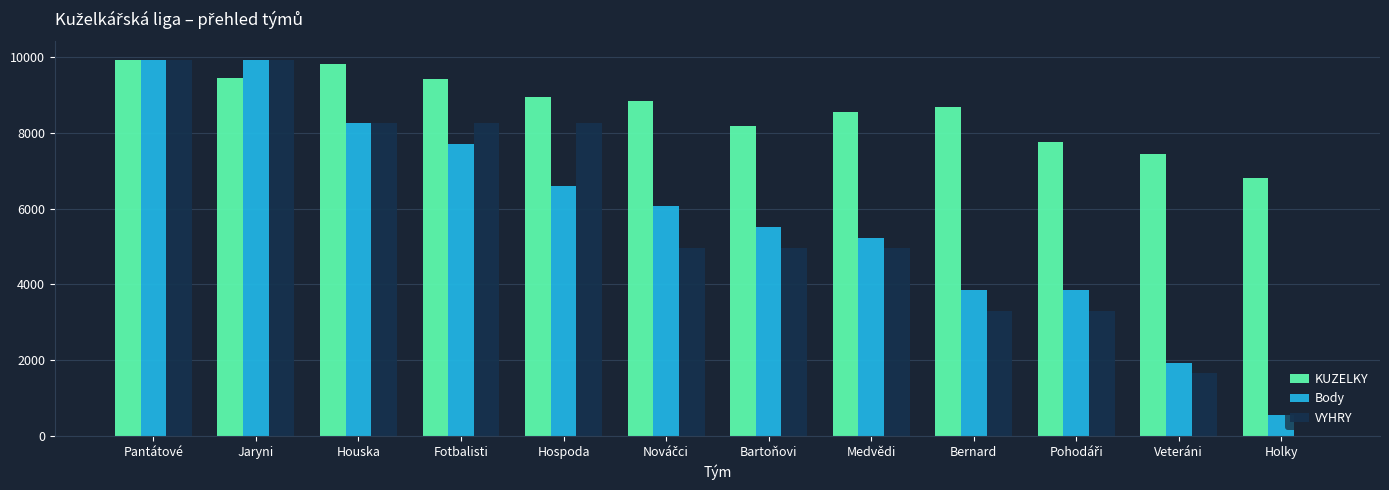

Is the value of VYHRY at Hospoda greater than the value of KUZELKY at Jaryni?

No